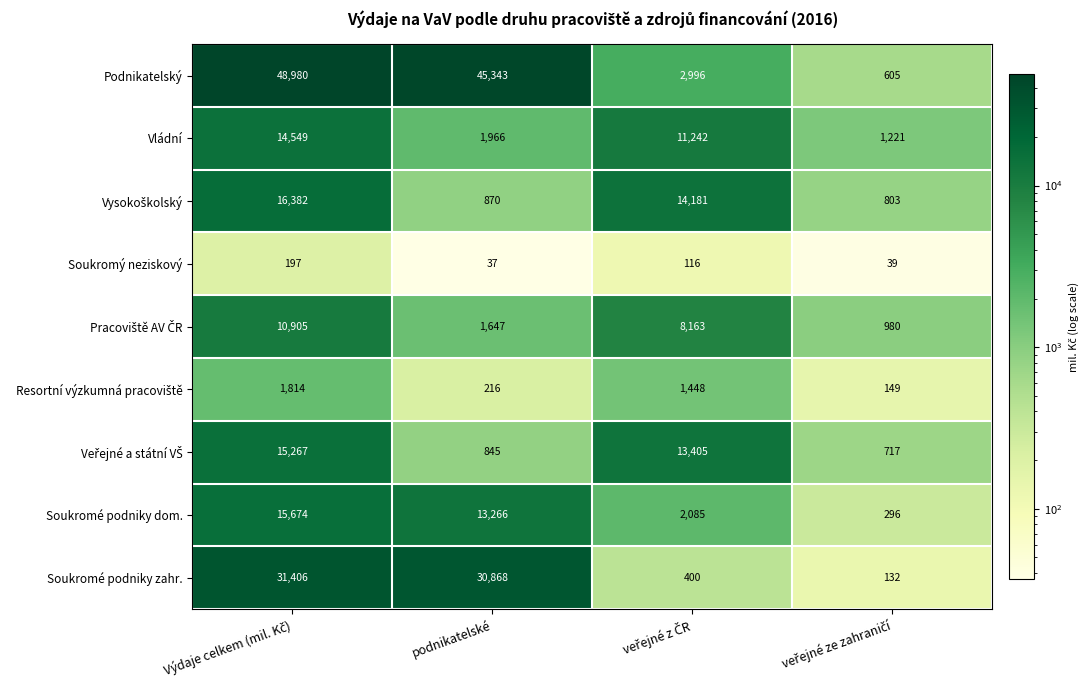

What is the difference between the maximum and minimum values in the Podnikatelský series?

48375